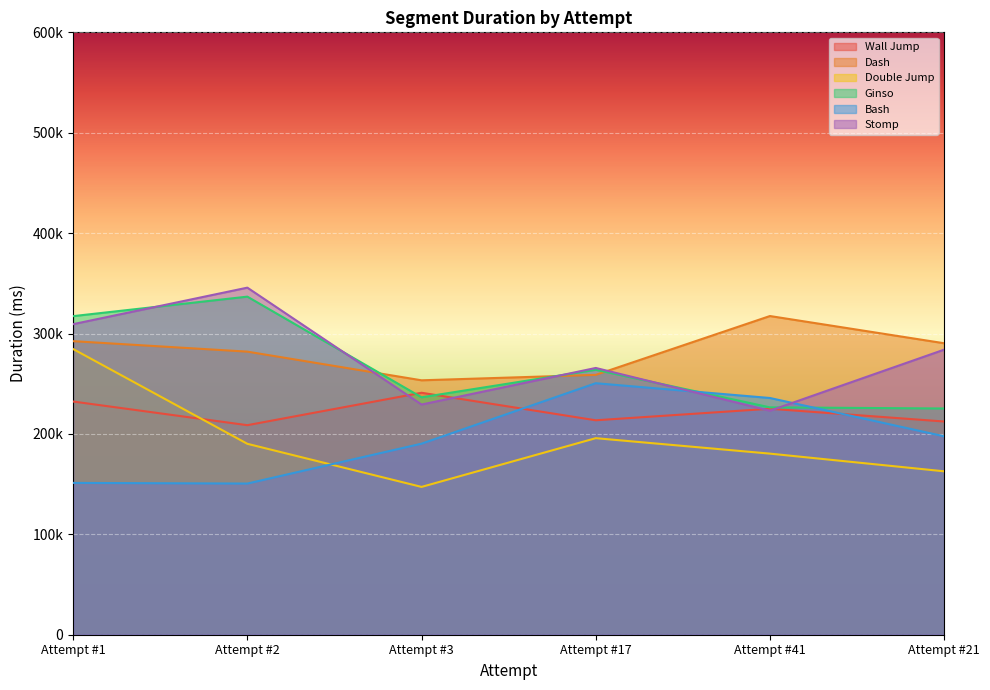

What are all the series names shown in the legend?

Wall Jump, Dash, Double Jump, Ginso, Bash, Stomp